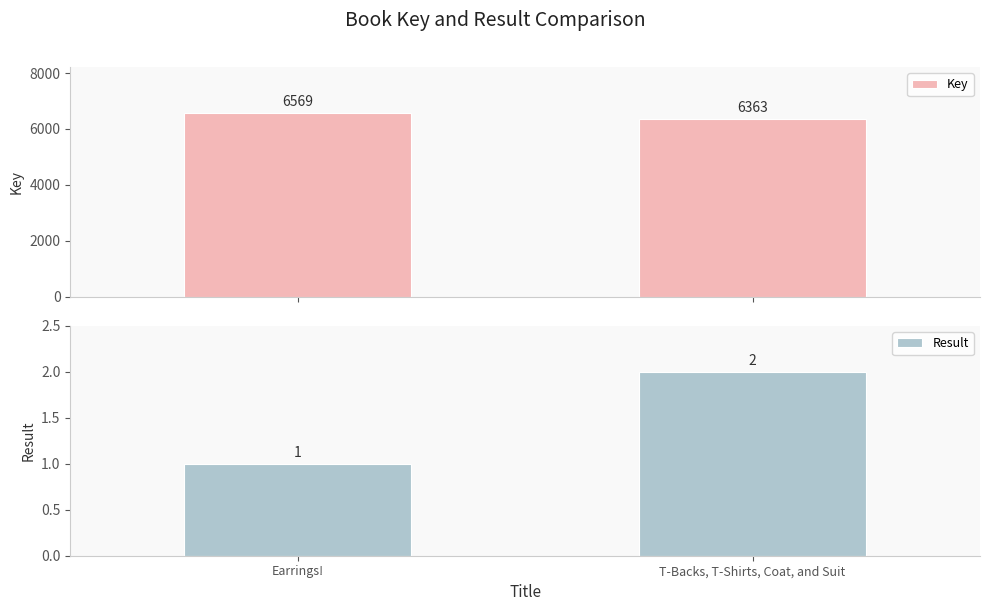

What is the difference between the maximum and minimum values in the Key series?

206